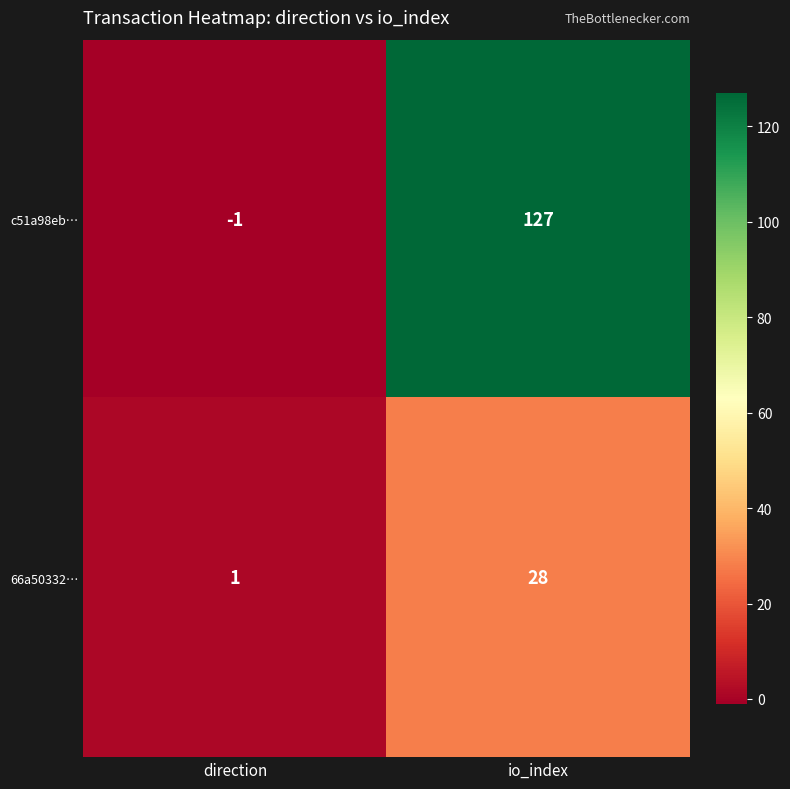

The 66a50332… series shows 1 at direction. True or false?

True